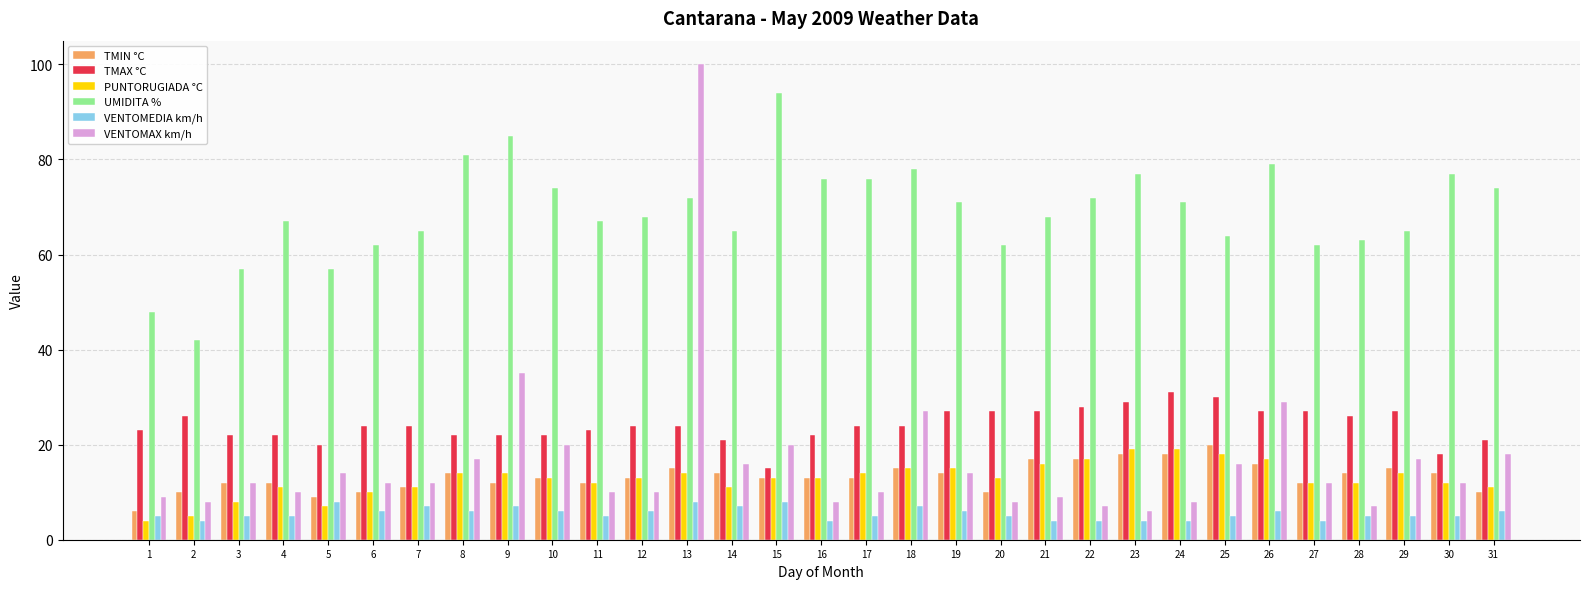

How many distinct data groups are displayed?

6